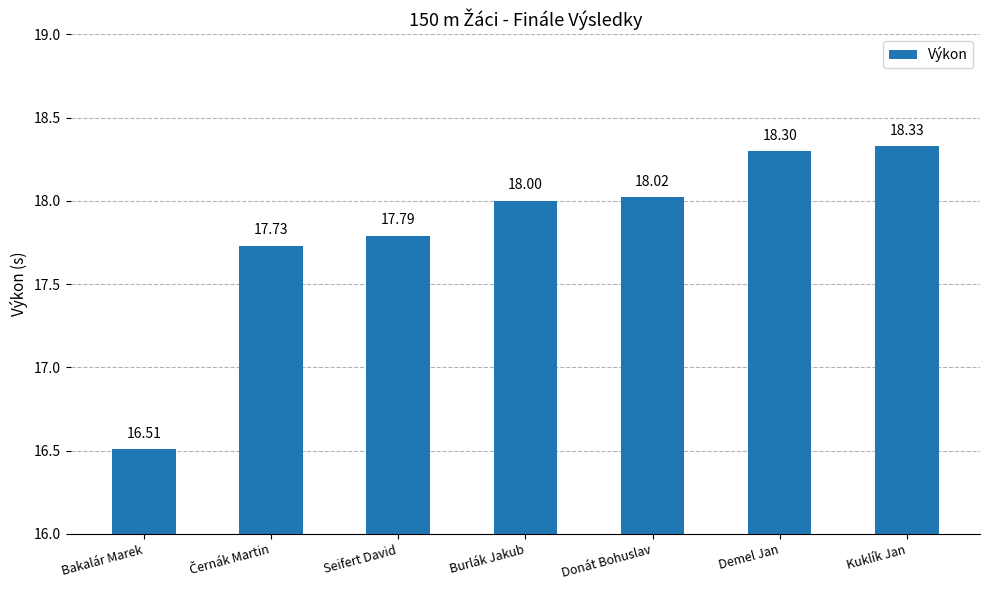

What is the value of the 6th bar from the left?

18.3